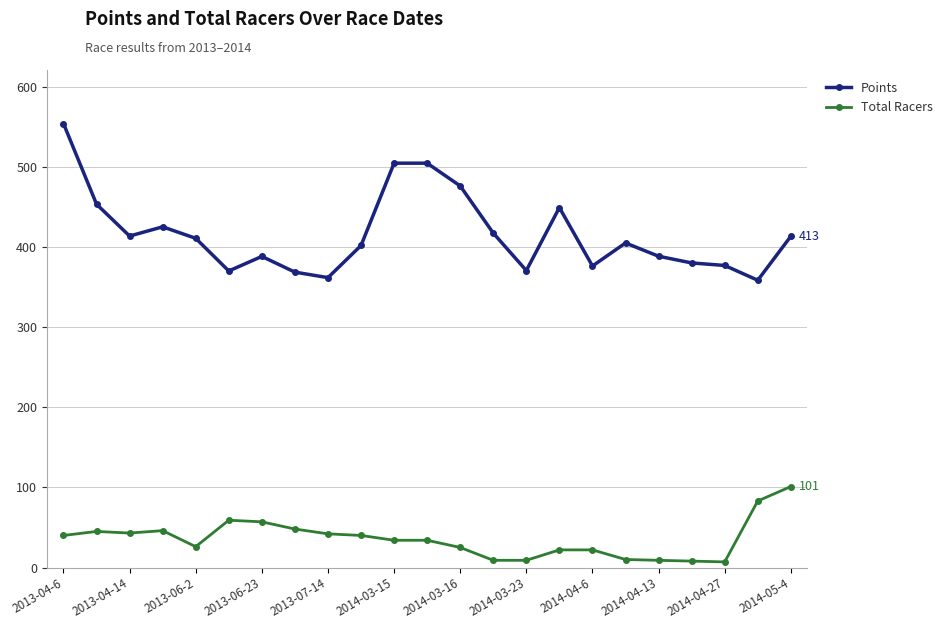

Is this an area chart (filled region under the line)?

No